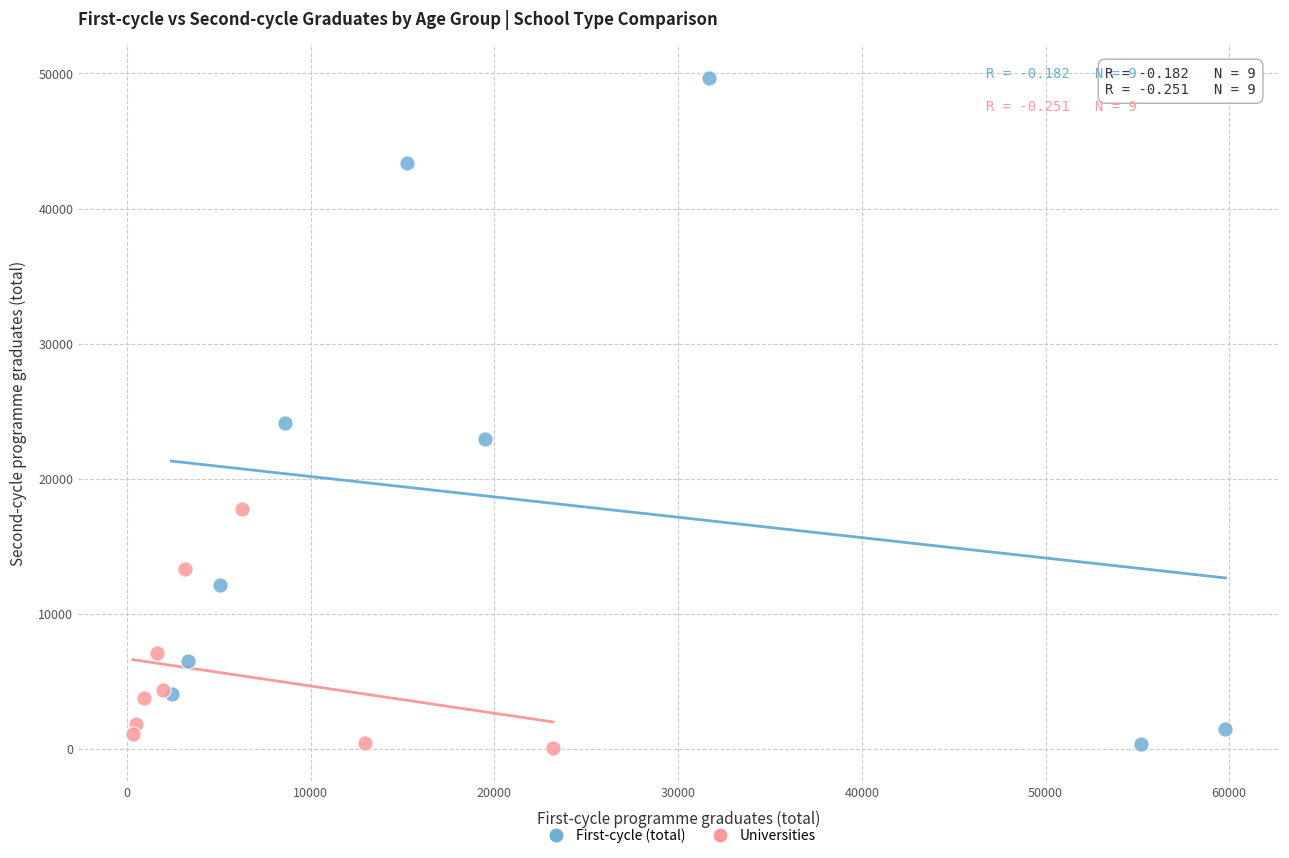

Which series reaches the maximum Y coordinate?

First-cycle (total)